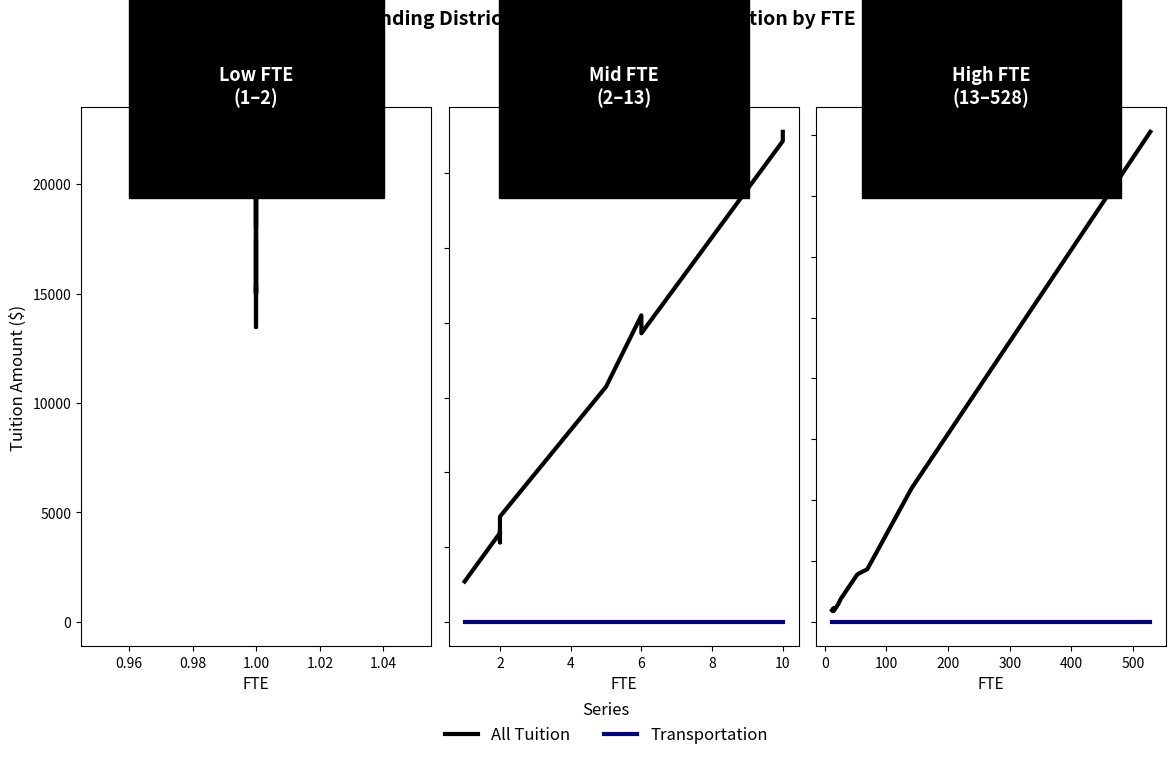

True or false: All Tuition and Transportation intersect in this chart.

False